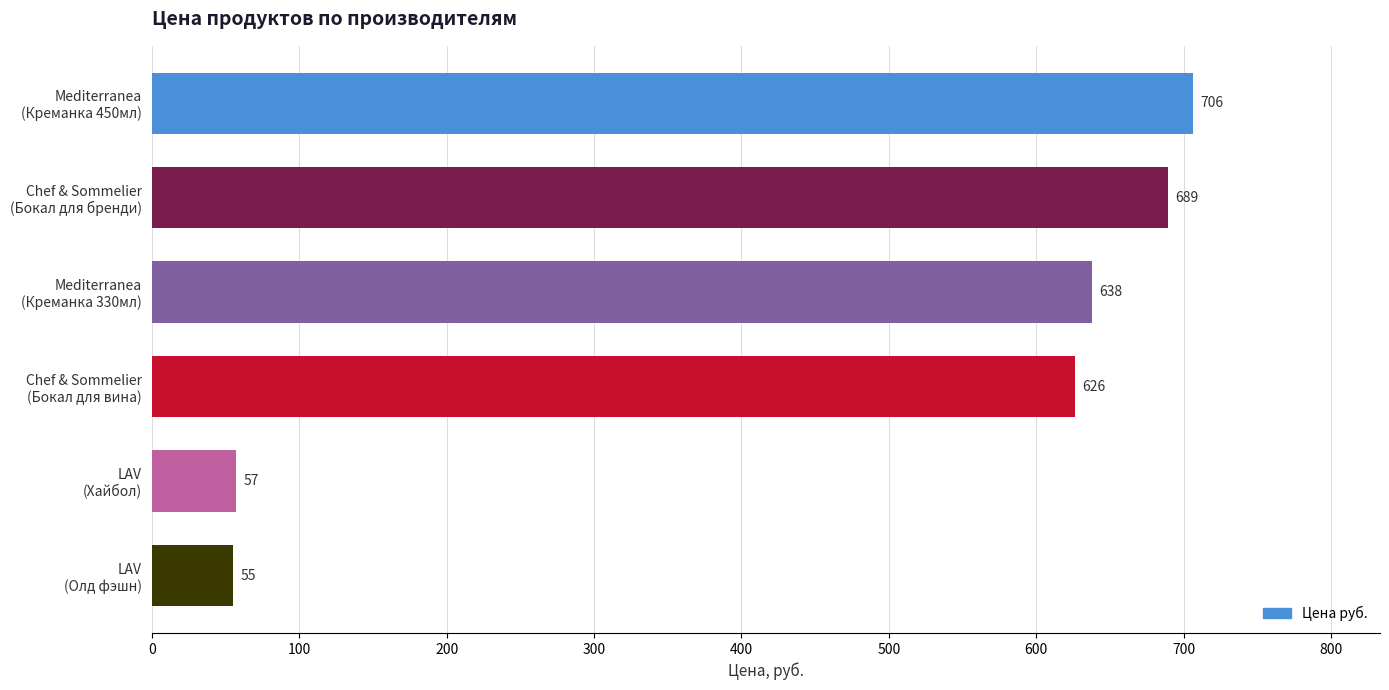

List the labels in order of value, smallest first.

LAV
(Олд фэшн), LAV
(Хайбол), Chef & Sommelier
(Бокал для вина), Mediterranea
(Креманка 330мл), Chef & Sommelier
(Бокал для бренди), Mediterranea
(Креманка 450мл)